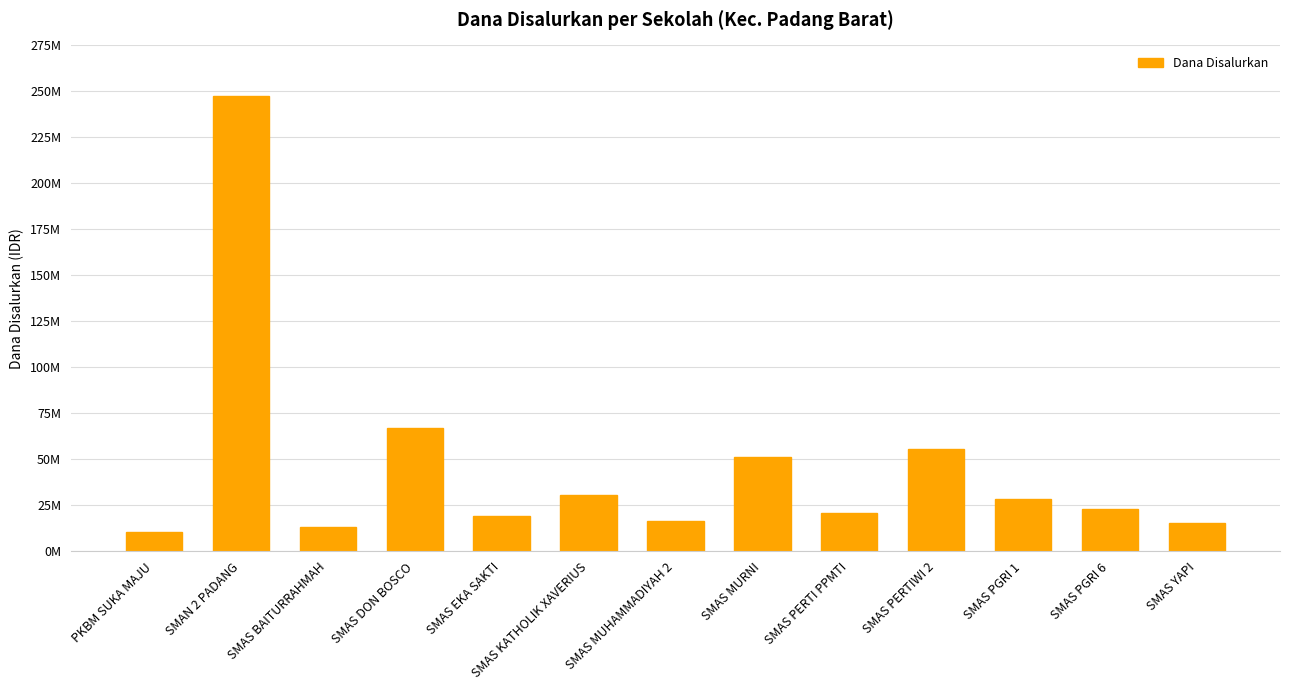

Which has a higher value, SMAS PGRI 6 or SMAS PGRI 1?

SMAS PGRI 1